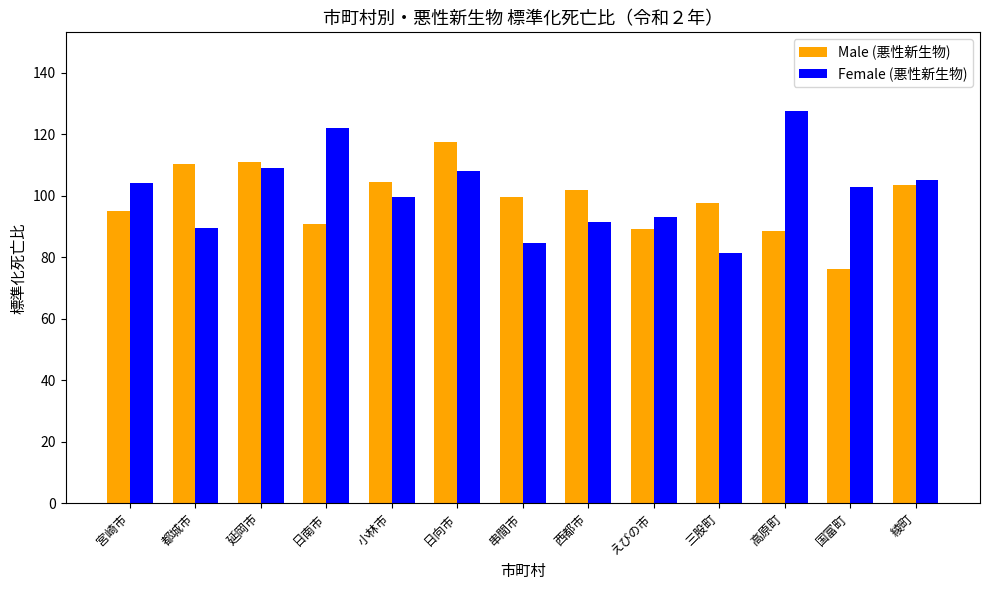

Between 延岡市 and 串間市, which series saw the biggest shift?

Female (悪性新生物)